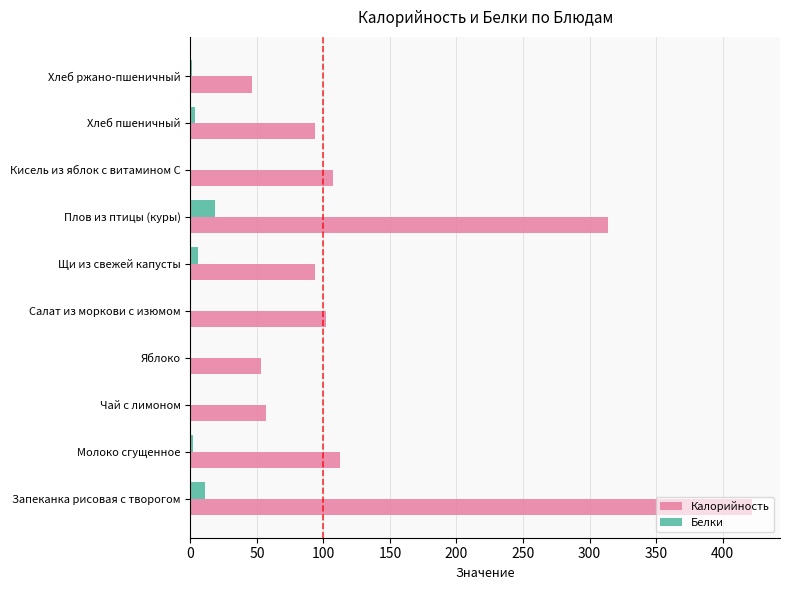

The Калорийность series shows 94.0 at Хлеб пшеничный. True or false?

True